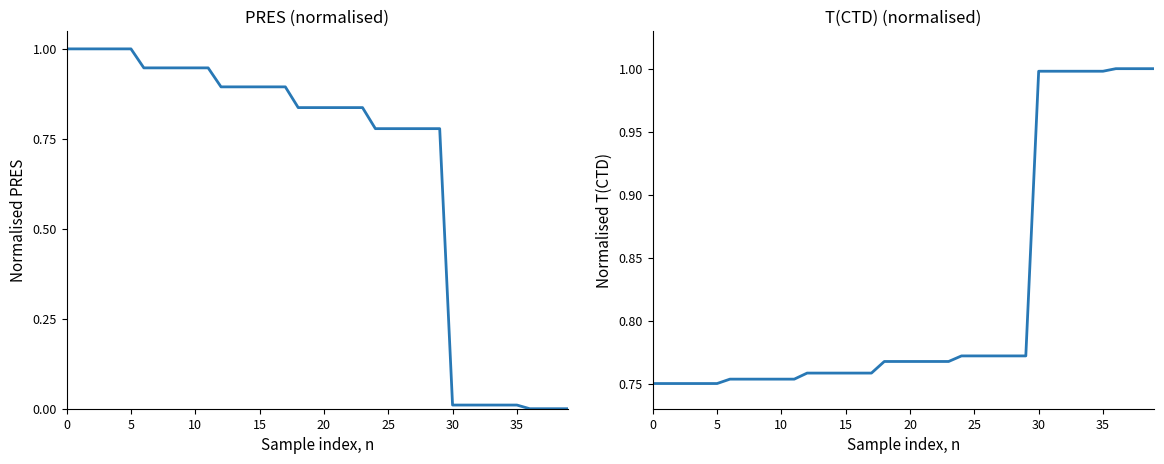

Is the value of PRES at 33 greater than the value of T(CTD) at 20?

No